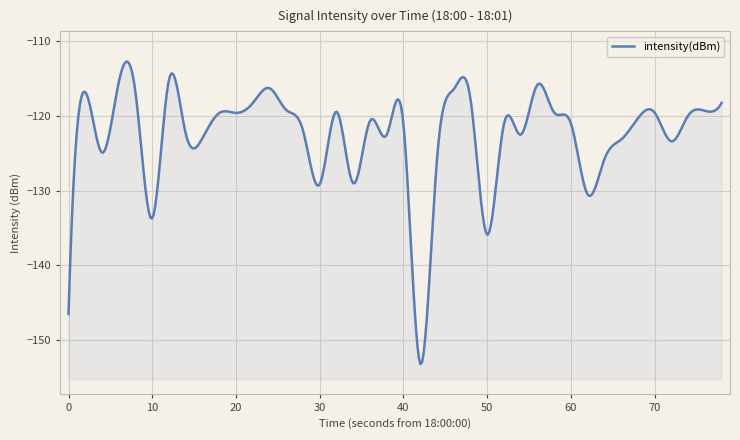

Rank the categories by value from lowest to highest.

21, 0, 25, 5, 31, 15, 17, 22, 32, 2, 36, 33, 8, 19, 27, 7, 14, 20, 26, 30, 18, 34, 37, 9, 10, 35, 29, 16, 38, 13, 11, 39, 24, 4, 1, 23, 12, 28, 3, 6